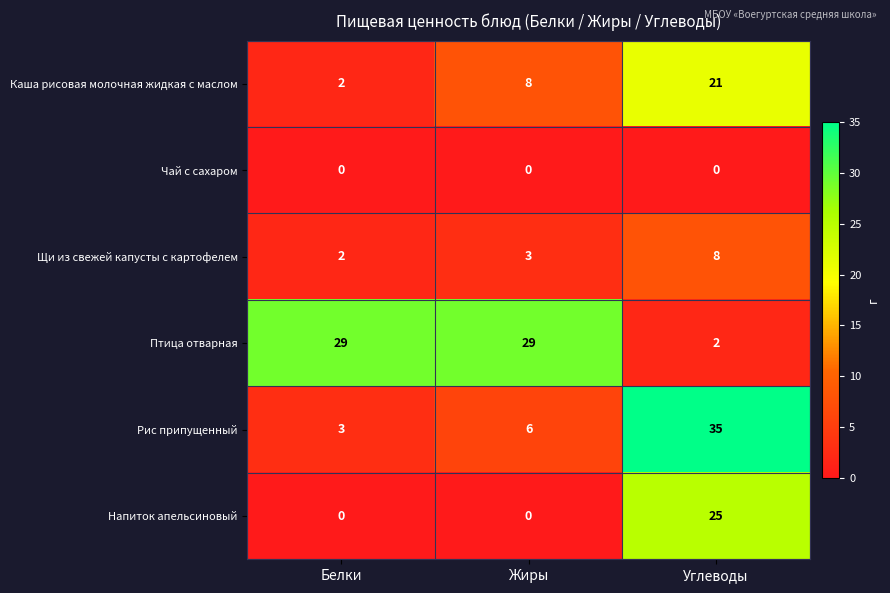

At which category is the sum across all series the highest?

Углеводы